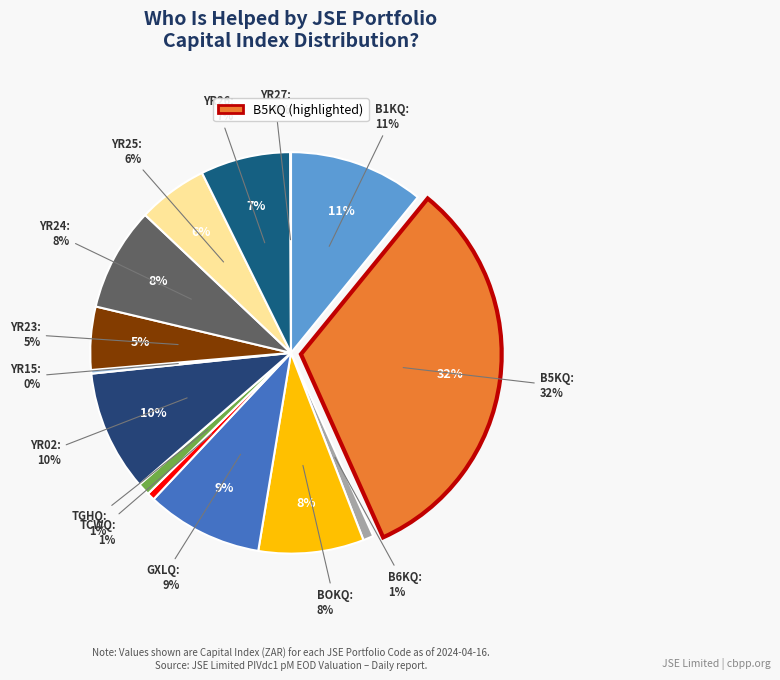

Which slice is the smallest?

YR27